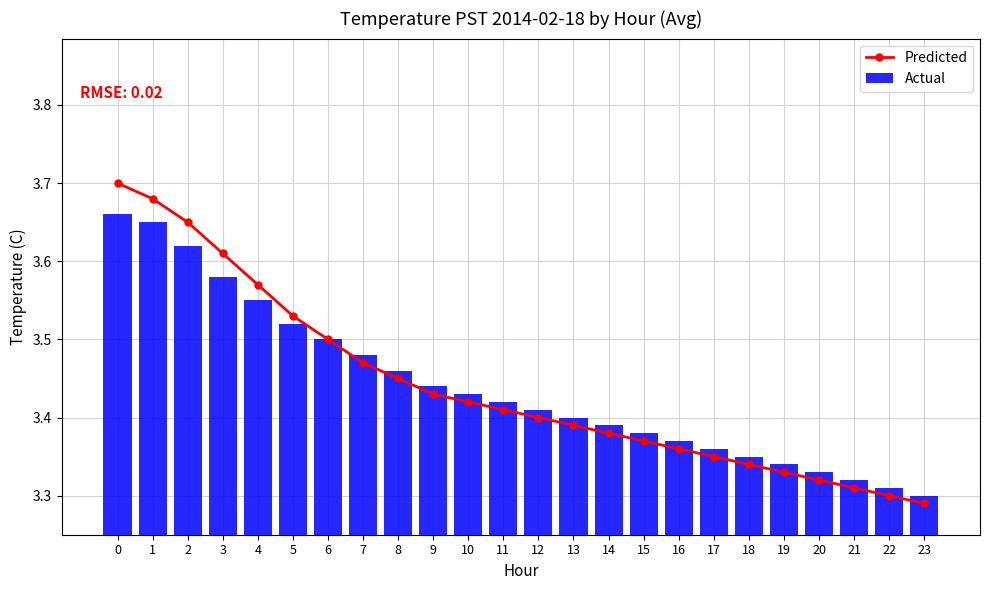

What is the sum of the Predicted values at 23 and 2?

6.9